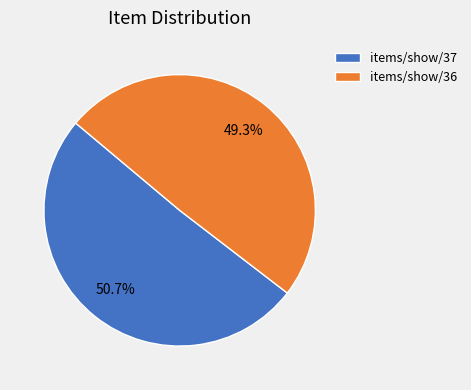

What is the ratio of the value at items/show/37 to the value at items/show/36?

1.0